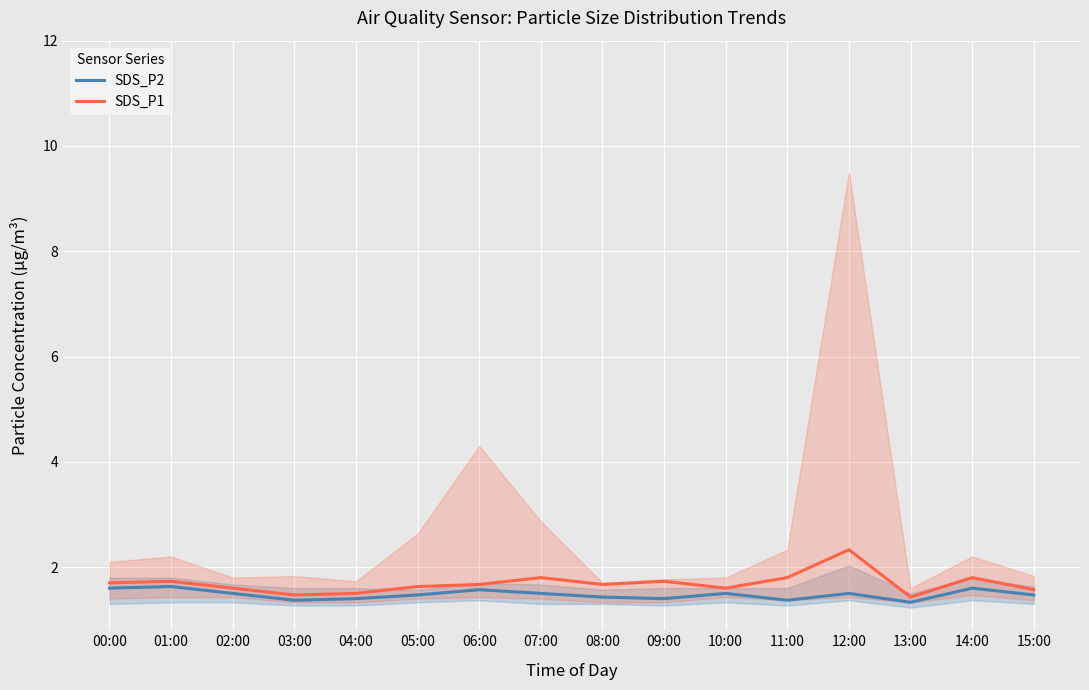

True or false: SDS_P2 and SDS_P1 cross at least once.

False